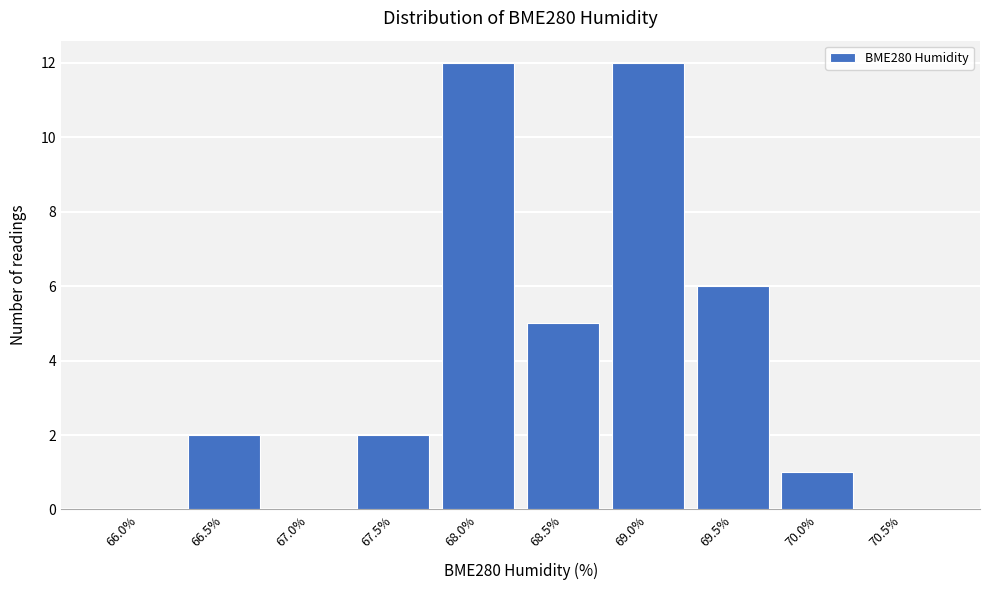

Reading right to left, what are all the values shown in this chart?

70.5%=0	70.0%=1	69.5%=6	69.0%=12	68.5%=5	68.0%=12	67.5%=2	67.0%=0	66.5%=2	66.0%=0